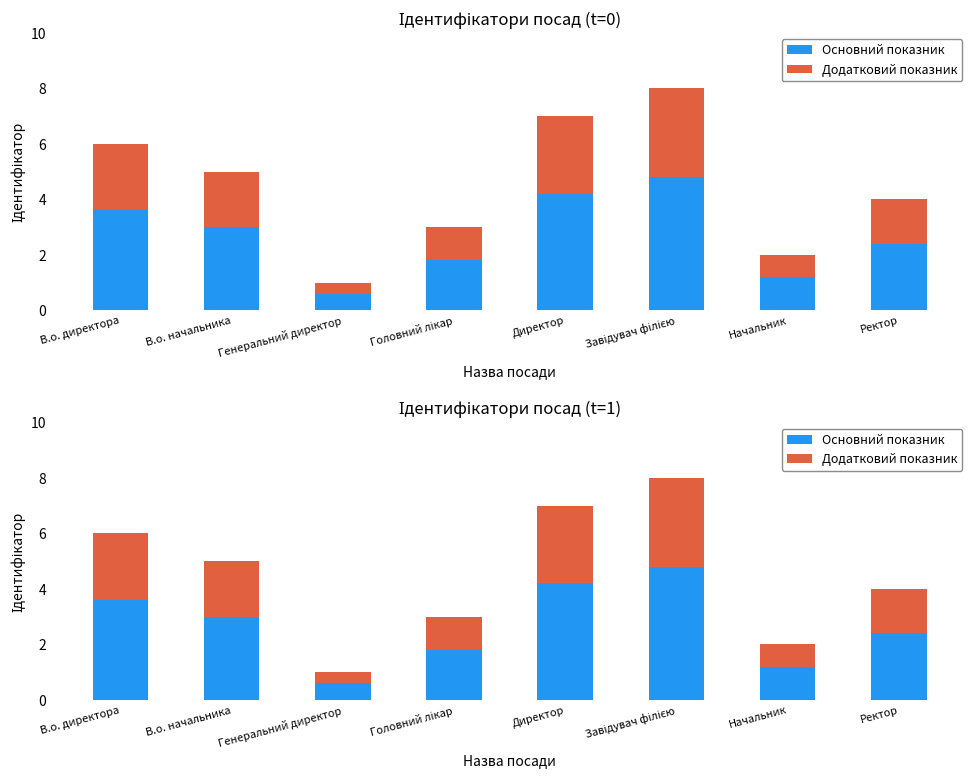

What are all the series names shown in the legend?

Основний показник, Додатковий показник